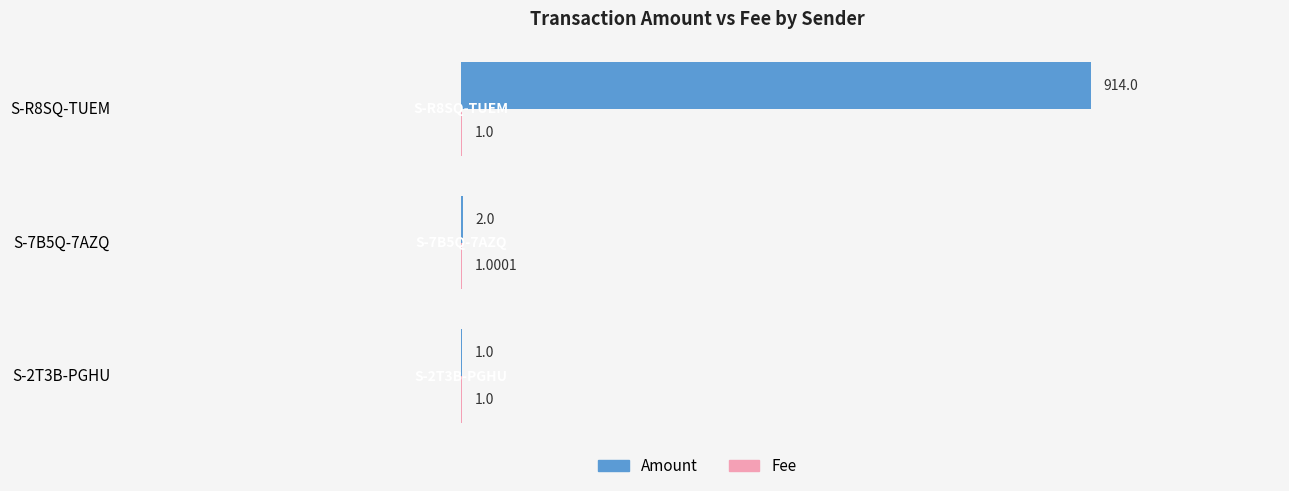

Which series changed the most between S-7B5Q-7AZQ and S-R8SQ-TUEM?

Amount